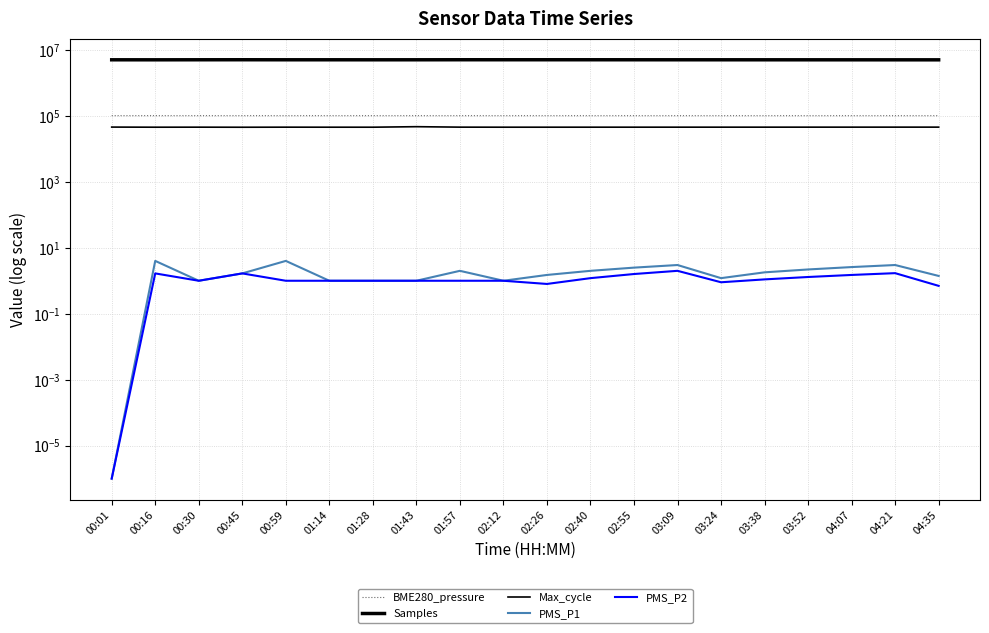

Where is the first local maximum for Samples?

00:45